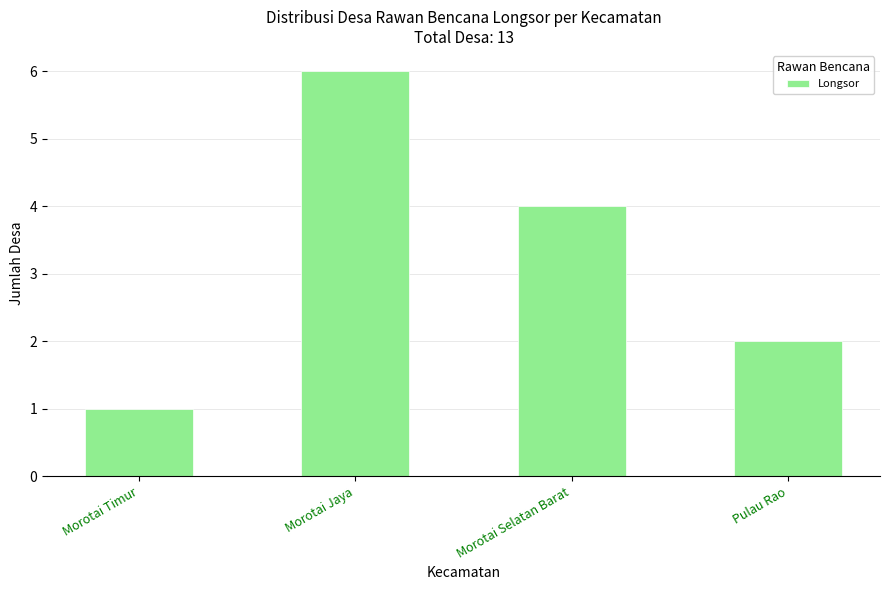

What is the average value?

3